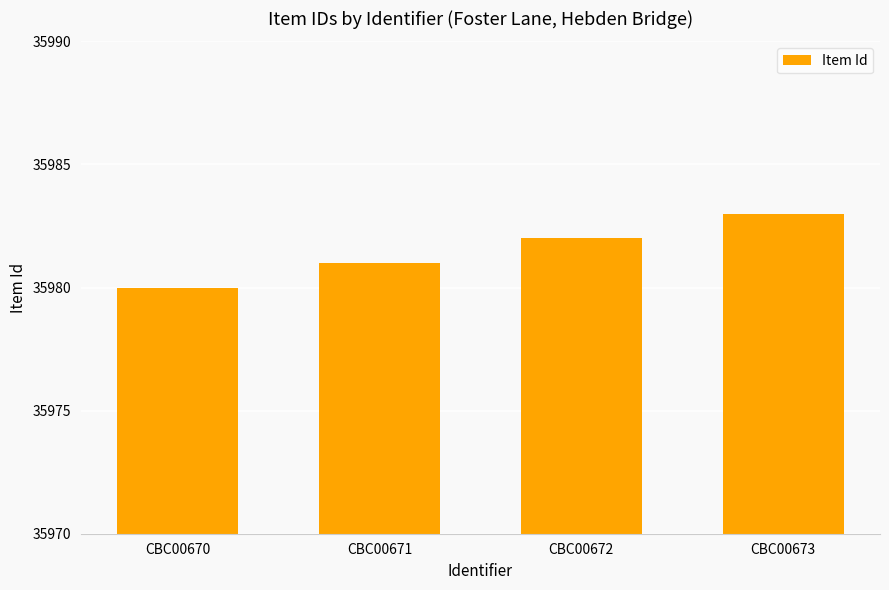

Which label corresponds to the largest value in the chart?

CBC00673